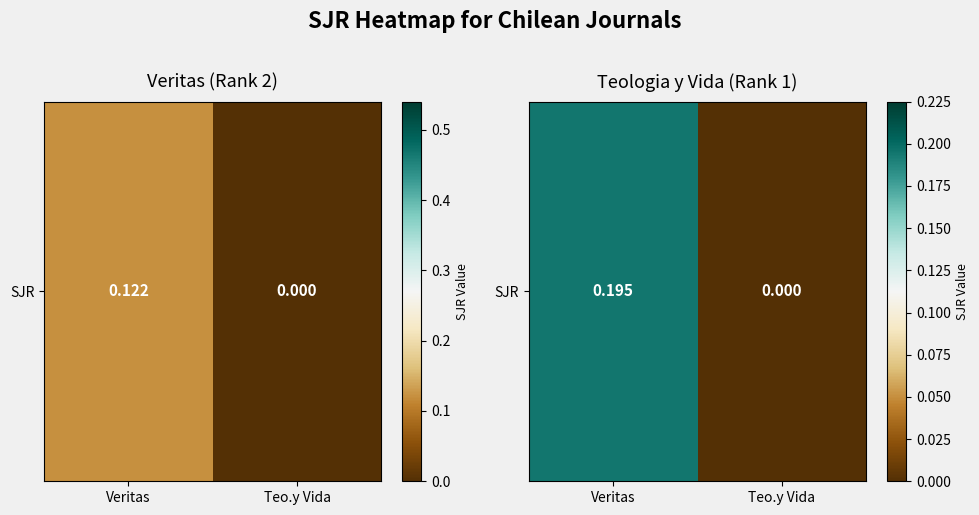

Which has a higher value, Teo.y Vida or Veritas?

Veritas